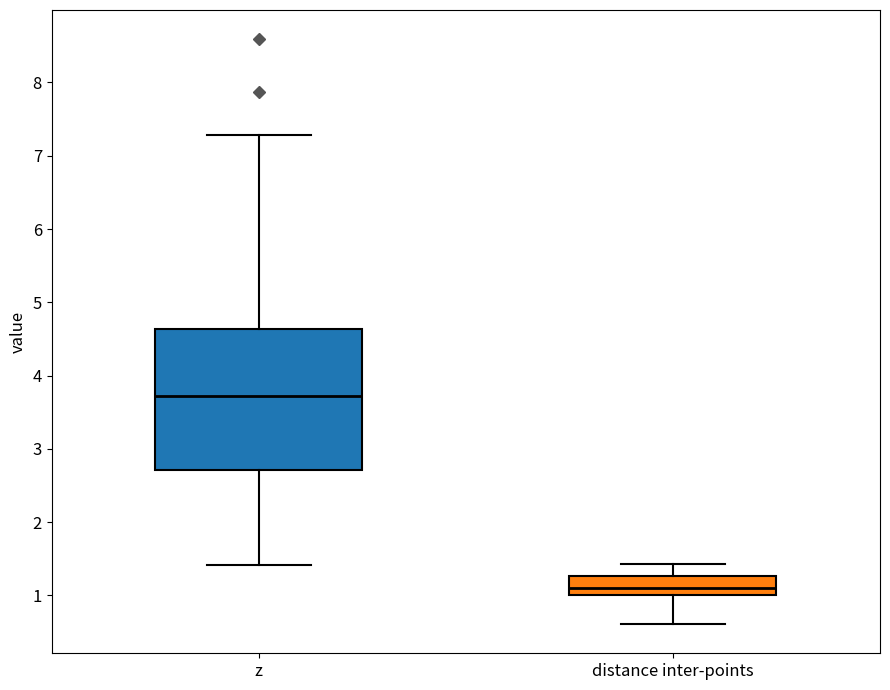

Which box's median line is the highest?

z